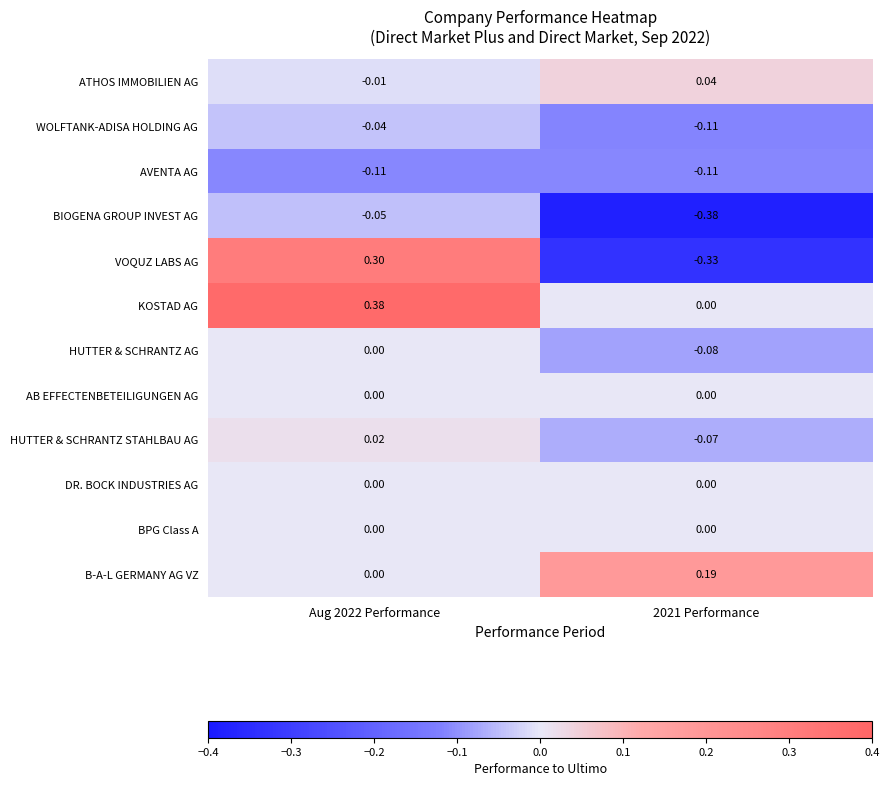

How many categories are shown in the chart?

2